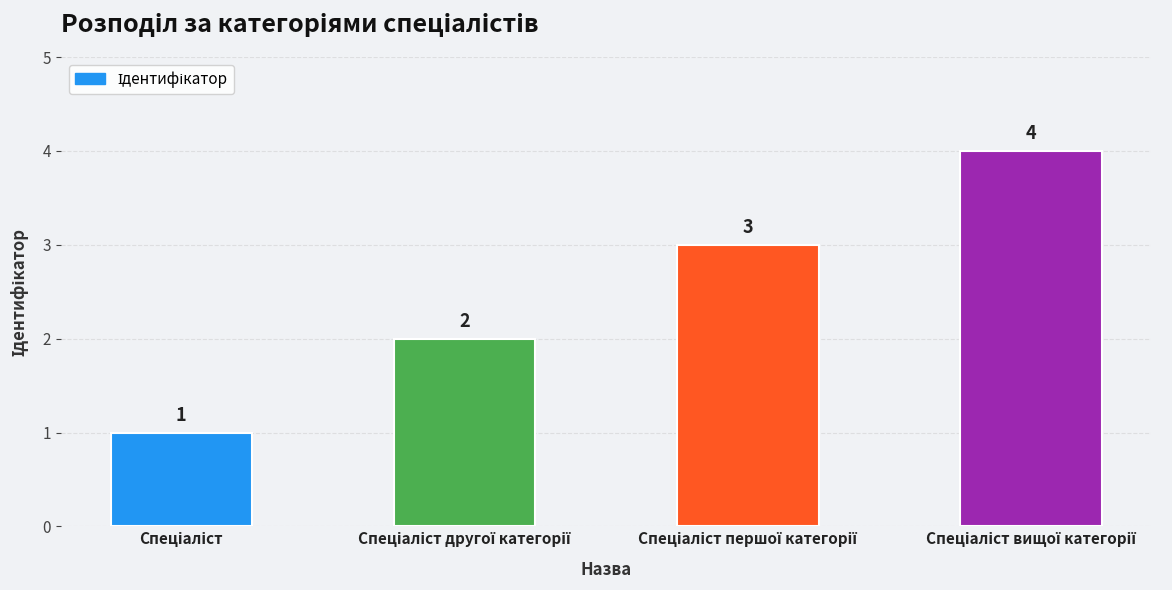

Reading left to right, extract all data points from this chart.

1	2	3	4